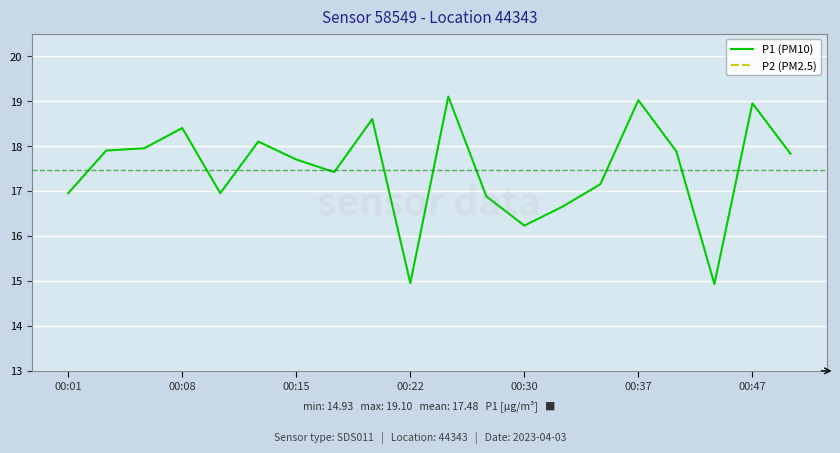

True or false: P1 (PM10) and P2 (PM2.5) cross at least once.

False